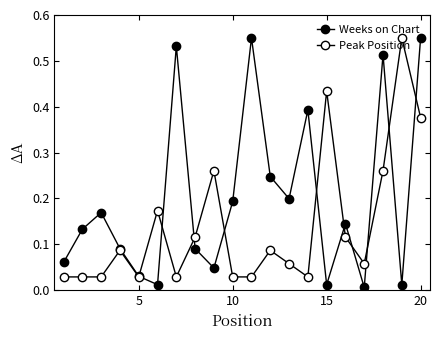

Reading left to right, what are all the values shown in this chart?

Weeks on Chart: 0.1	0.1	0.2	0.1	0.0	0.0	0.5	0.1	0.0	0.2	0.6	0.2	0.2	0.4	0.0	0.1	0.0	0.5	0.0	0.6
Peak Position: 0.0	0.0	0.0	0.1	0.0	0.2	0.0	0.1	0.3	0.0	0.0	0.1	0.1	0.0	0.4	0.1	0.1	0.3	0.6	0.4